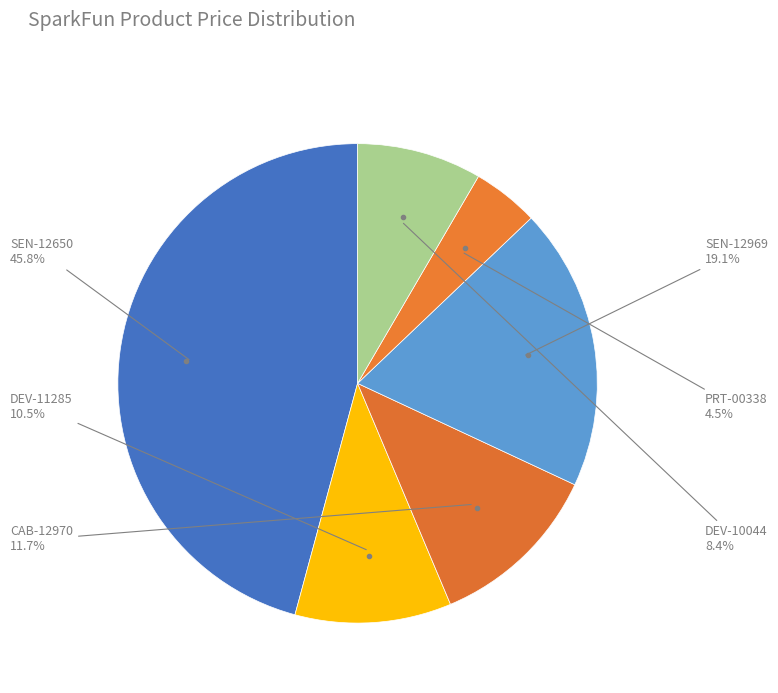

How many segments does this pie chart have?

6